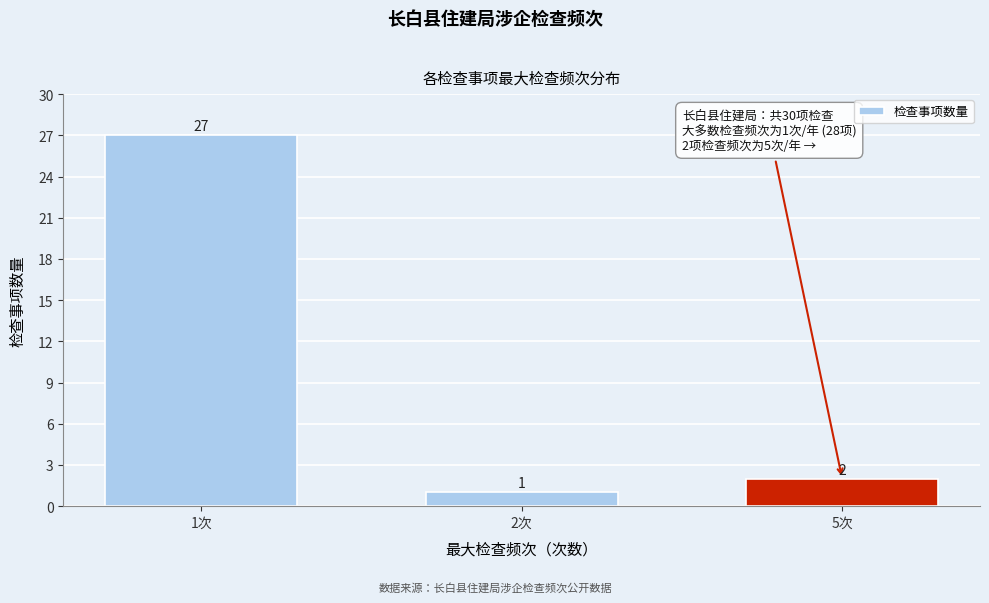

Reading right to left, transcribe all the data shown in this chart.

2	1	27